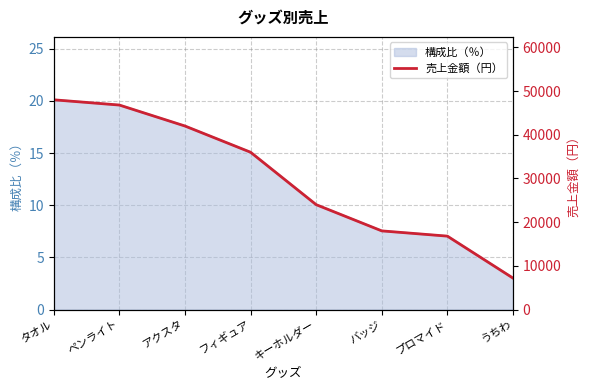

What is the sum of the values at タオル and プロマイド?

64800